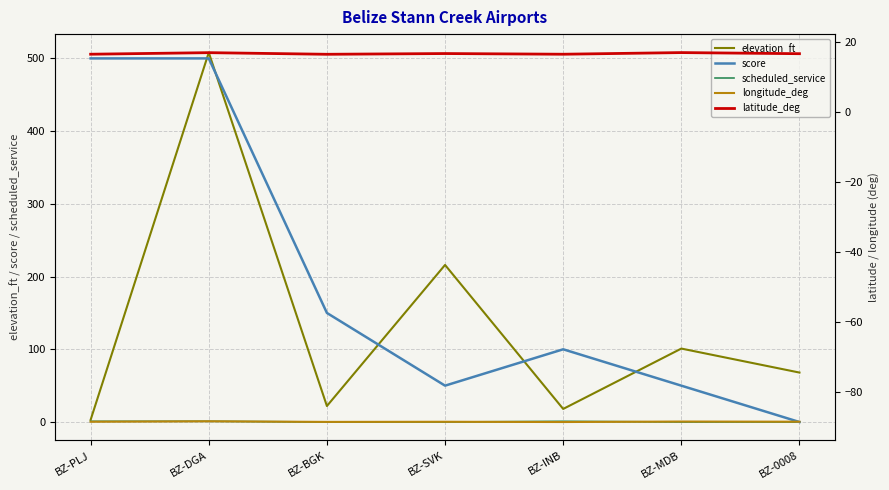

What is the maximum value shown in the chart?

508.0